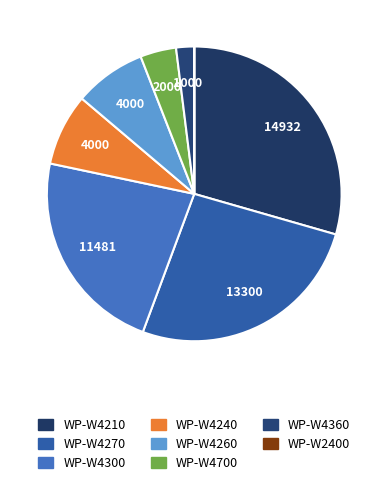

What percentage is the WP-W4210 slice, to the nearest percent?

29%